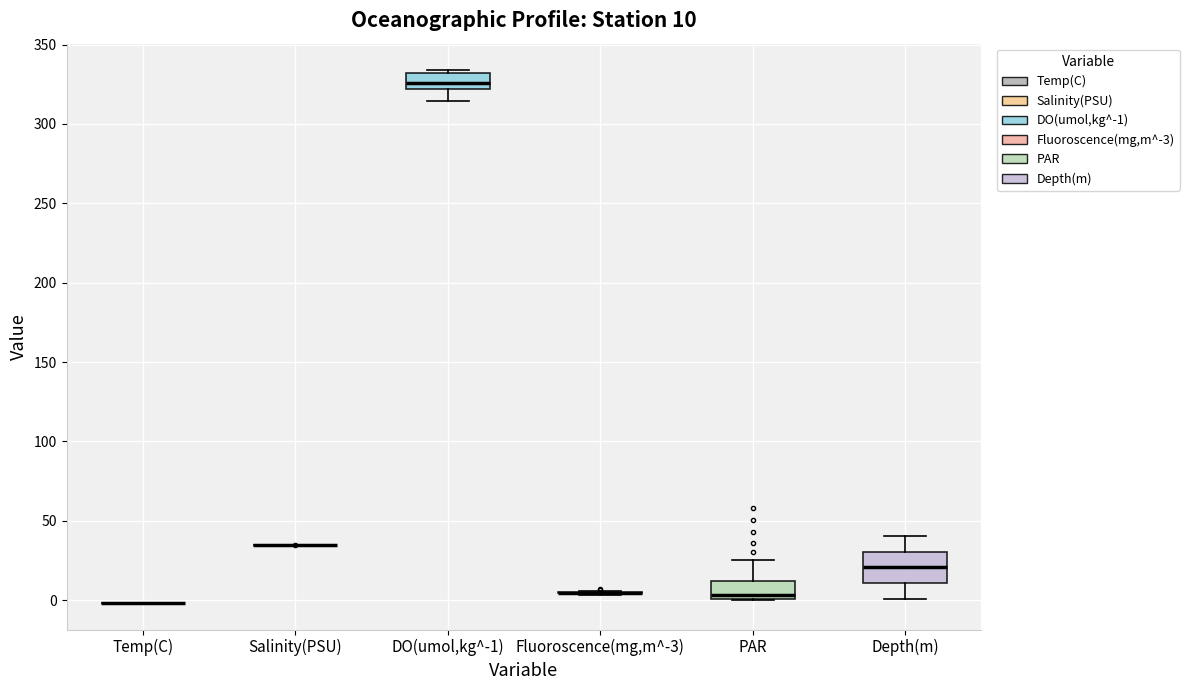

Which box is the tallest, from its lower edge to its upper edge?

Depth(m)